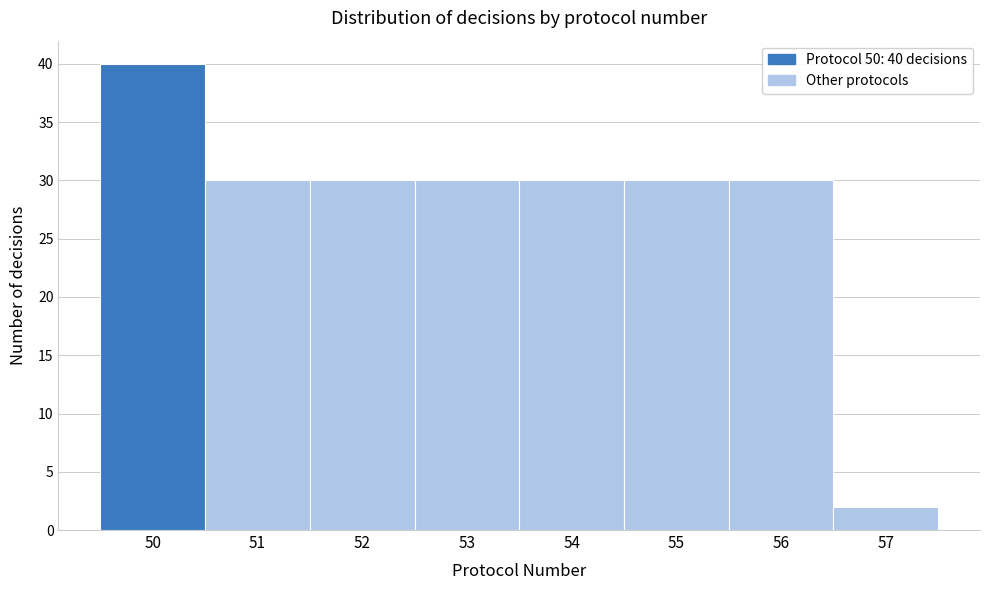

Which range on the x-axis has the tallest bar?

49.5 to 50.5